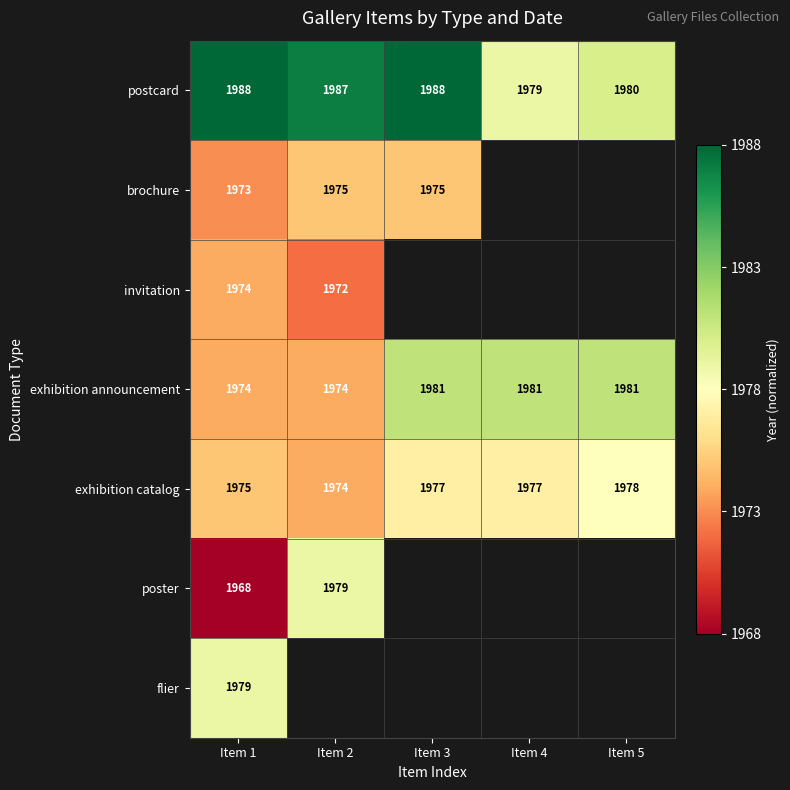

What is the difference between the maximum and minimum values in the exhibition announcement series?

7